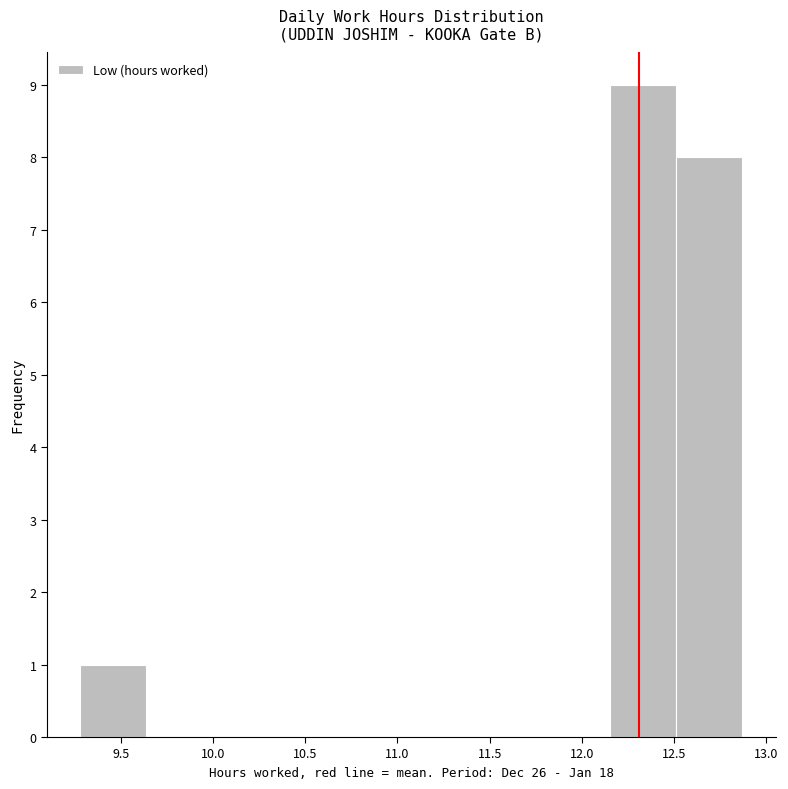

Reading left to right, list every bar in this chart as the range it spans on the x-axis followed by its height. Neither the bar edges nor the heights are printed on the chart, so give them approximately, as read against the axes.

9.30 to 9.65: 1
9.65 to 10.00: 0
10.00 to 10.35: 0
10.35 to 10.70: 0
10.70 to 11.10: 0
11.10 to 11.45: 0
11.45 to 11.80: 0
11.80 to 12.15: 0
12.15 to 12.50: 9
12.50 to 12.85: 8